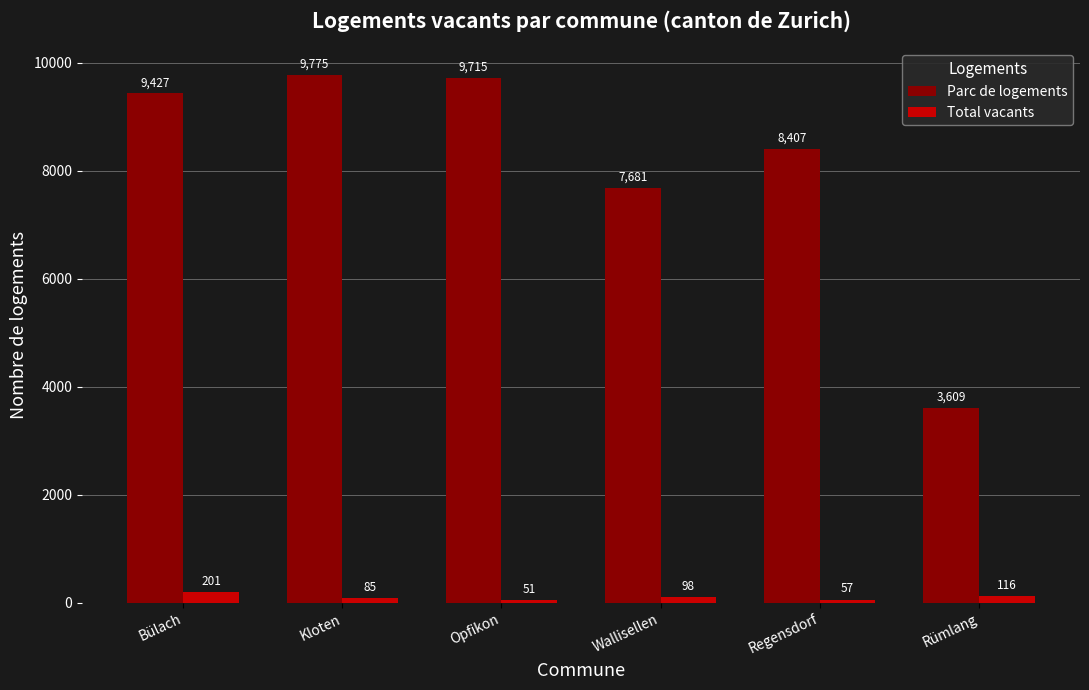

List the series in order of their overall mean, highest first.

Parc de logements, Total vacants